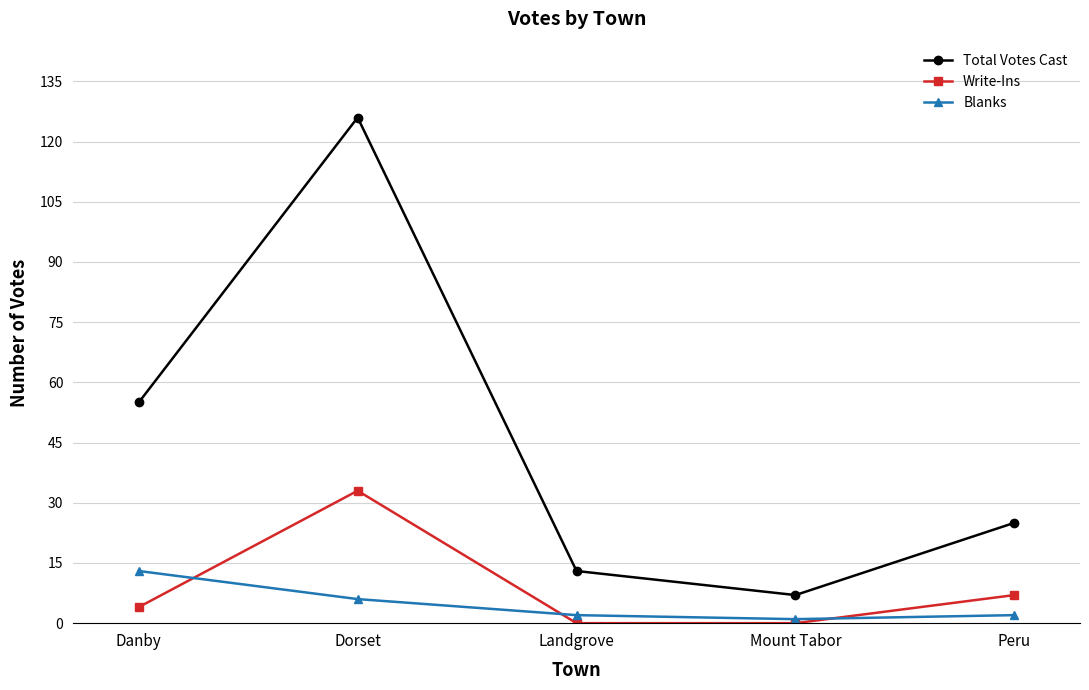

True or false: Blanks and Total Votes Cast intersect in this chart.

False